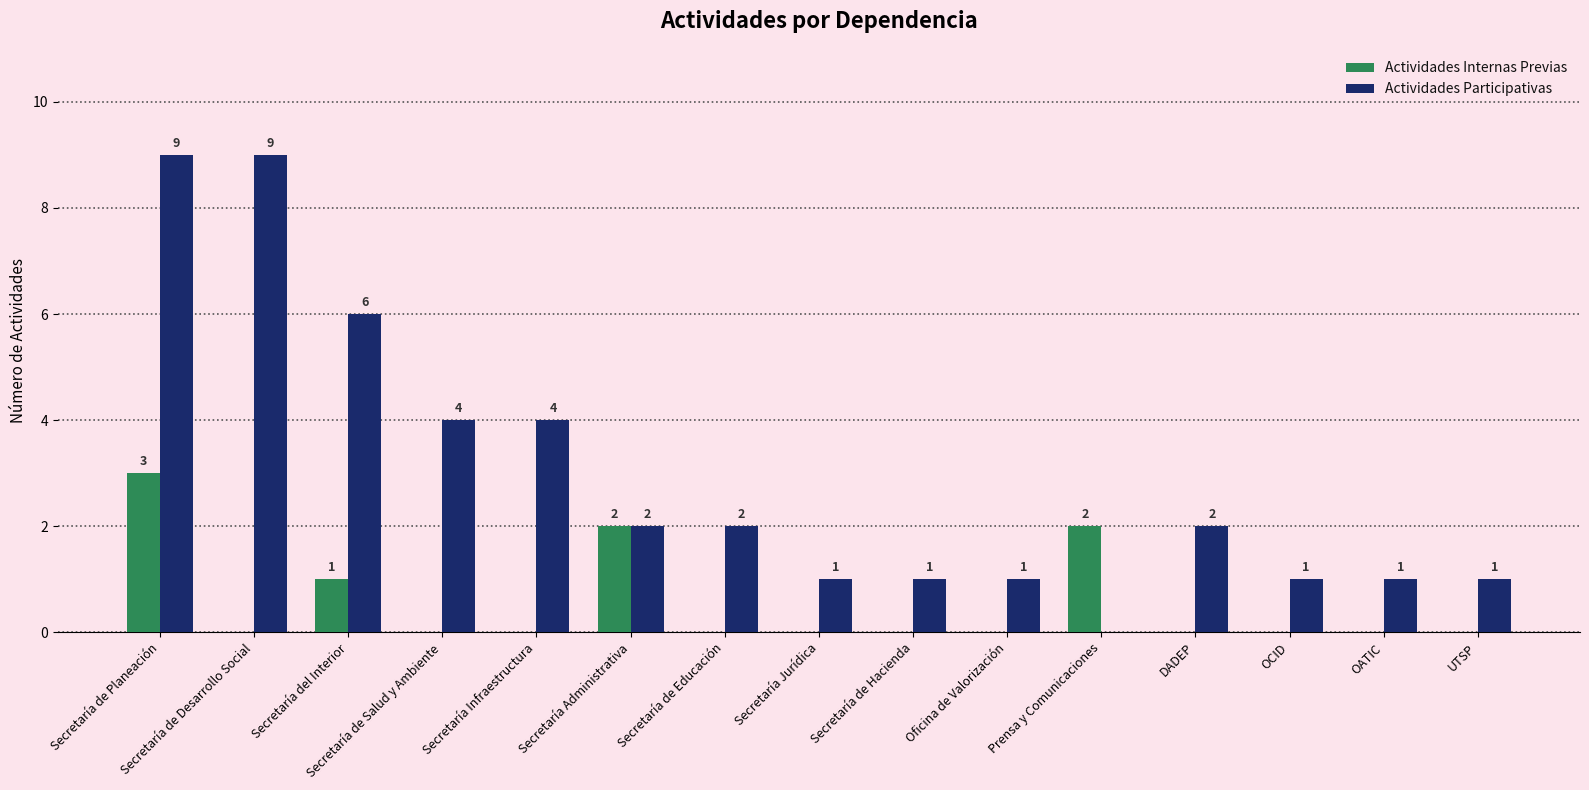

The value of Actividades Internas Previas at Secretaría Jurídica is 1. True or false?

False